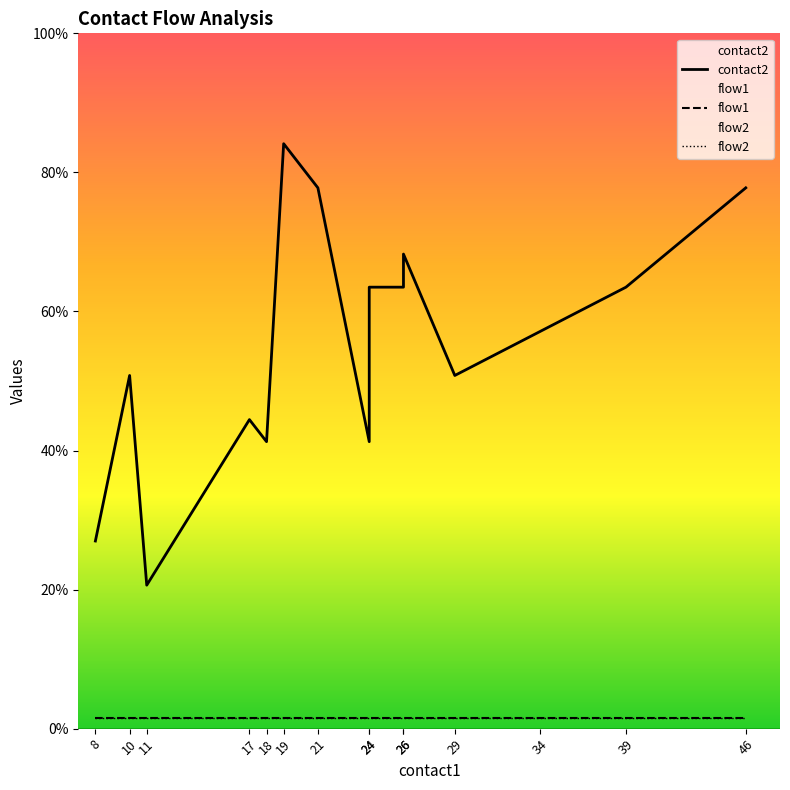

The contact2 series shows 72 at 46. True or false?

False